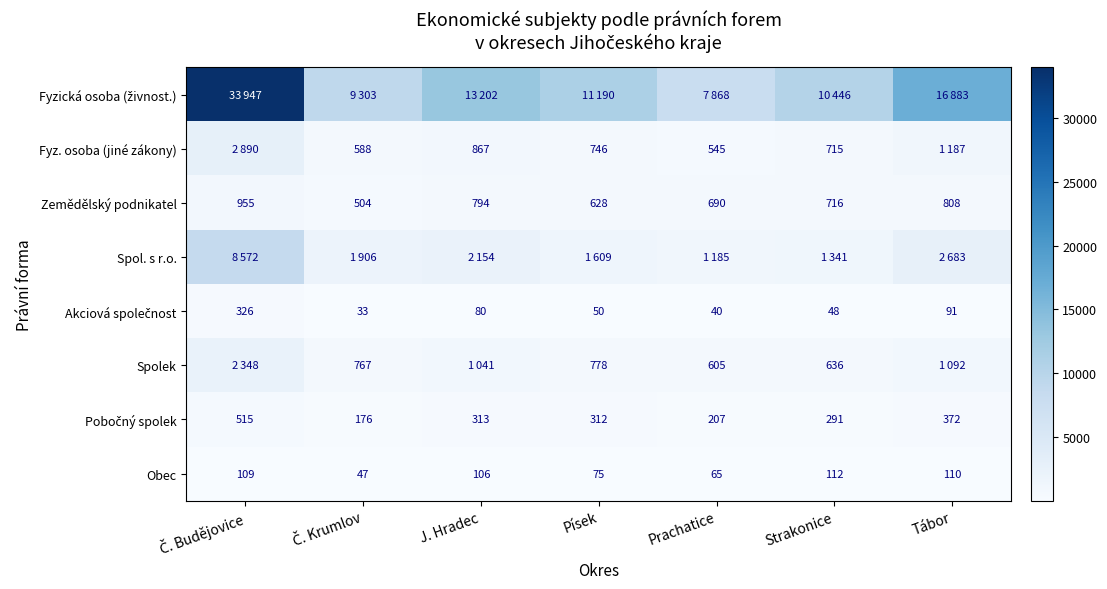

True or false: Zemědělský podnikatel has a value of 716 at Strakonice.

True